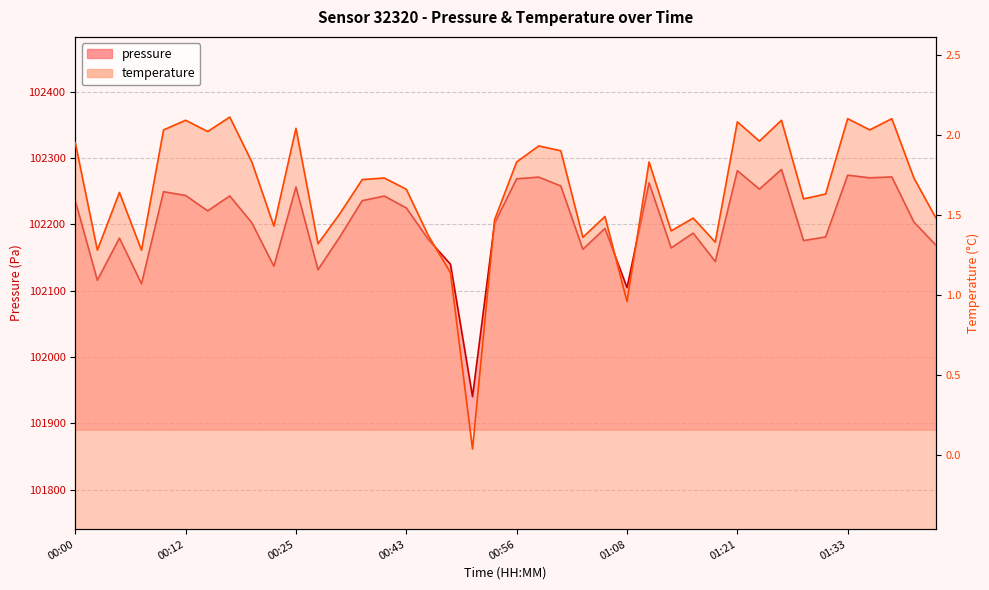

How many distinct data groups are displayed?

2